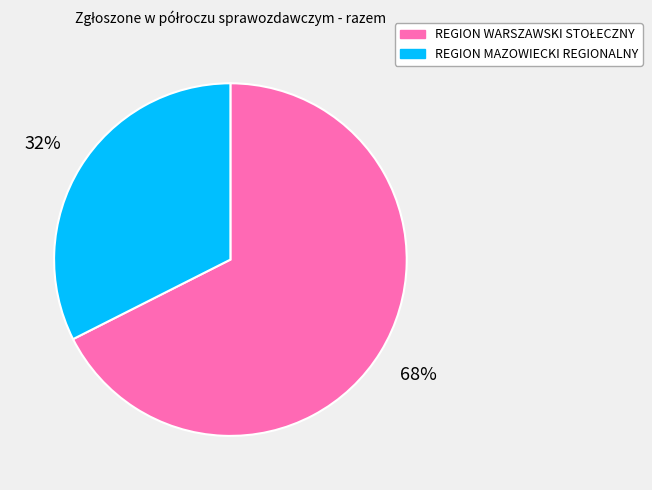

To the nearest percent, what is the average slice percentage?

50%